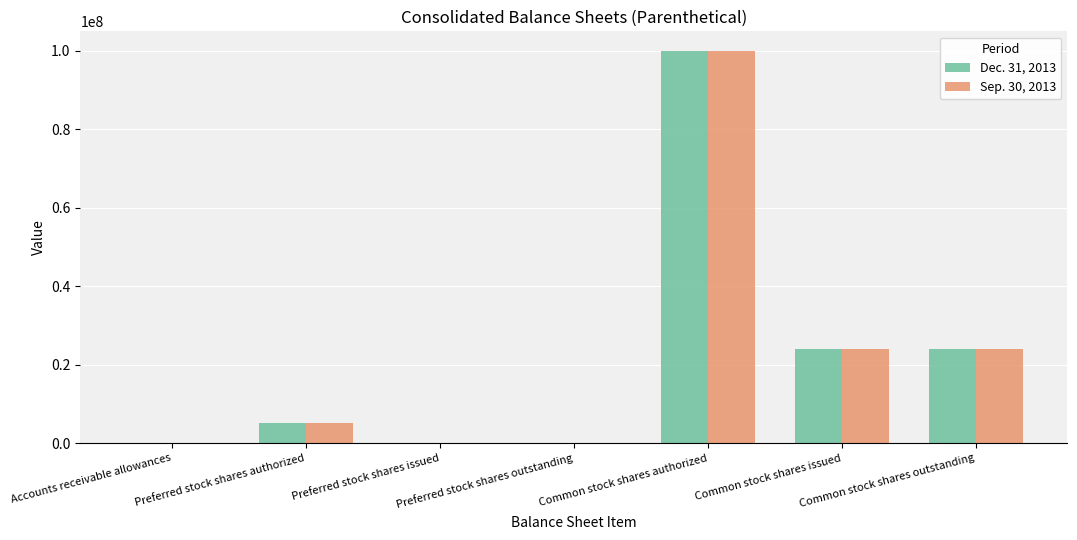

The value of Sep. 30, 2013 at Common stock shares authorized is 166588408. True or false?

False